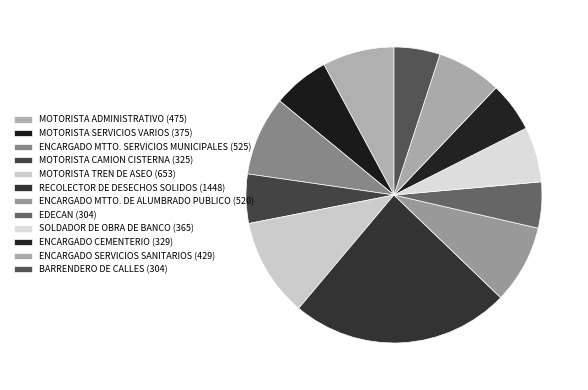

What percentage is the ENCARGADO SERVICIOS SANITARIOS slice, to the nearest percent?

7%